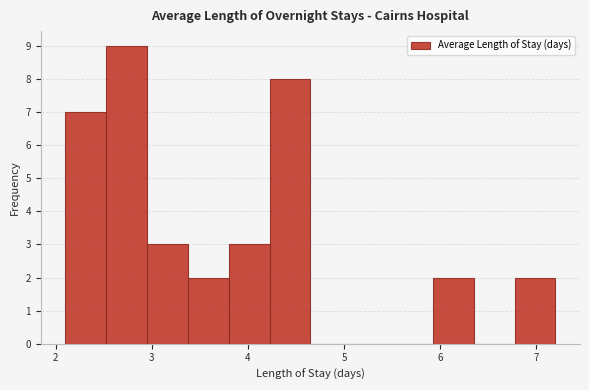

Reading left to right, list every bar in this chart as the range it spans on the x-axis followed by its height. Neither the bar edges nor the heights are printed on the chart, so give them approximately, as read against the axes.

2.1 to 2.5: 7
2.5 to 3.0: 9
3.0 to 3.4: 3
3.4 to 3.8: 2
3.8 to 4.2: 3
4.2 to 4.7: 8
4.7 to 5.1: 0
5.1 to 5.5: 0
5.5 to 5.9: 0
5.9 to 6.4: 2
6.4 to 6.8: 0
6.8 to 7.2: 2